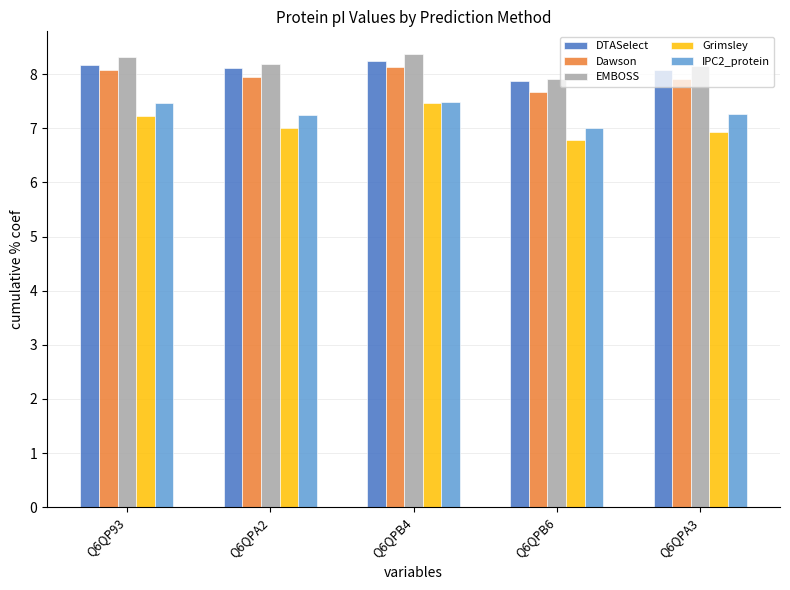

What is the difference between the EMBOSS values at Q6QP93 and Q6QPA2?

0.1